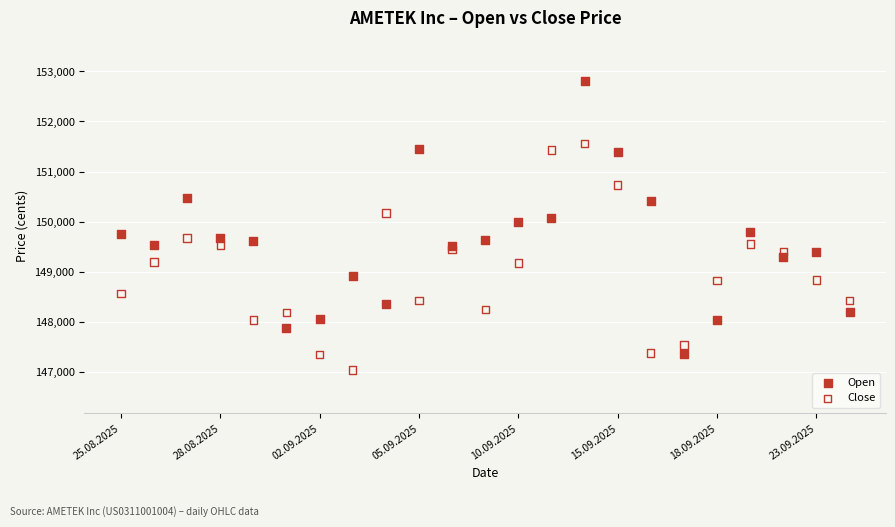

Which series has the widest spread of Y values?

Open